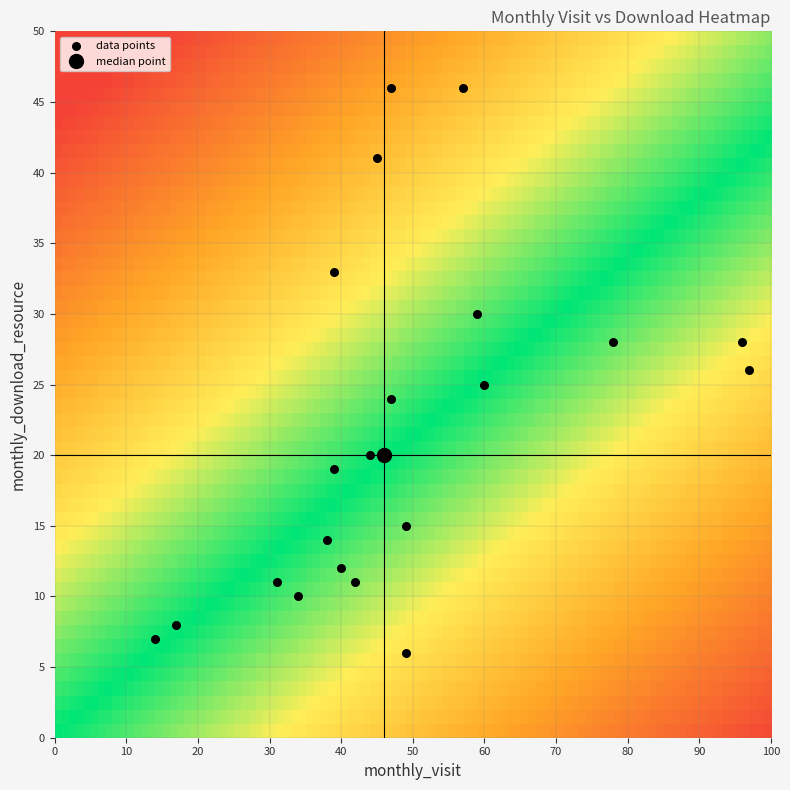

What is the range of X values (max minus min)?

83